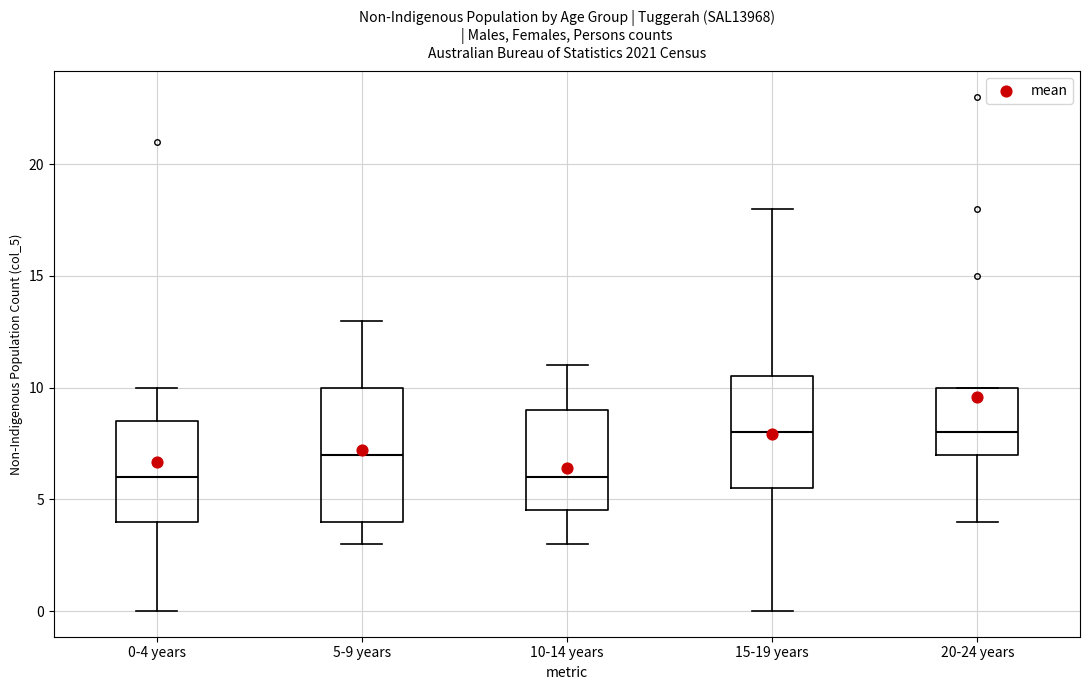

Reading left to right, transcribe this box plot: for each box, give where its median line is, the range the box spans, and where its two whiskers end, as read against the y-axis. The values are not printed on the chart, so give them approximately, as read against the axis.

0-4 years: median 6.0, box 4.0 to 8.5, whiskers 0.0 to 10.0
5-9 years: median 7.0, box 4.0 to 10.0, whiskers 3.0 to 13.0
10-14 years: median 6.0, box 4.5 to 9.0, whiskers 3.0 to 11.0
15-19 years: median 8.0, box 5.5 to 10.5, whiskers 0.0 to 18.0
20-24 years: median 8.0, box 7.0 to 10.0, whiskers 4.0 to 10.0